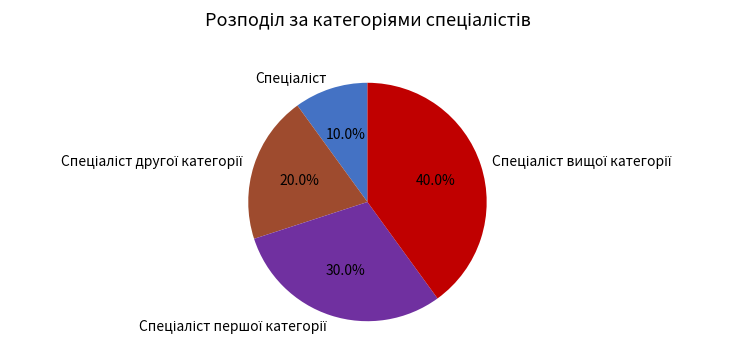

Is there any slice that represents more than half of the pie?

No